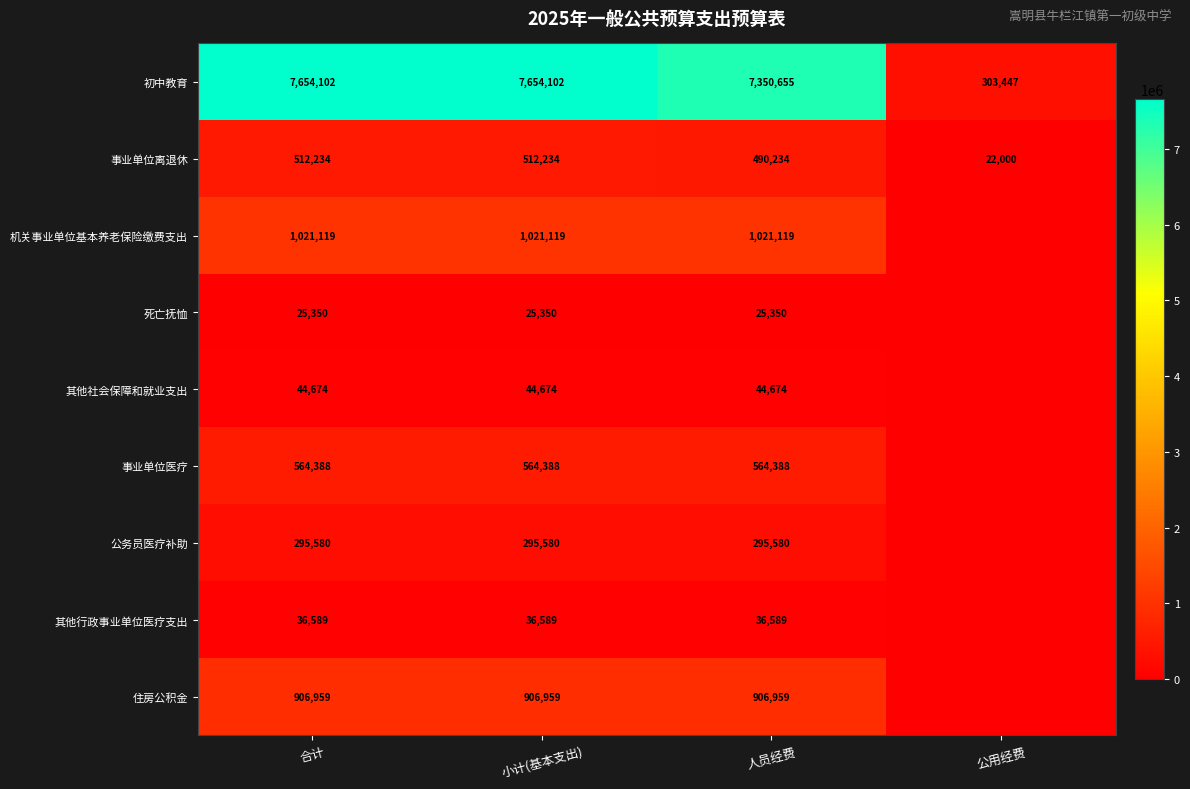

The 其他行政事业单位医疗支出 series shows 58128.1 at 小计(基本支出). True or false?

False